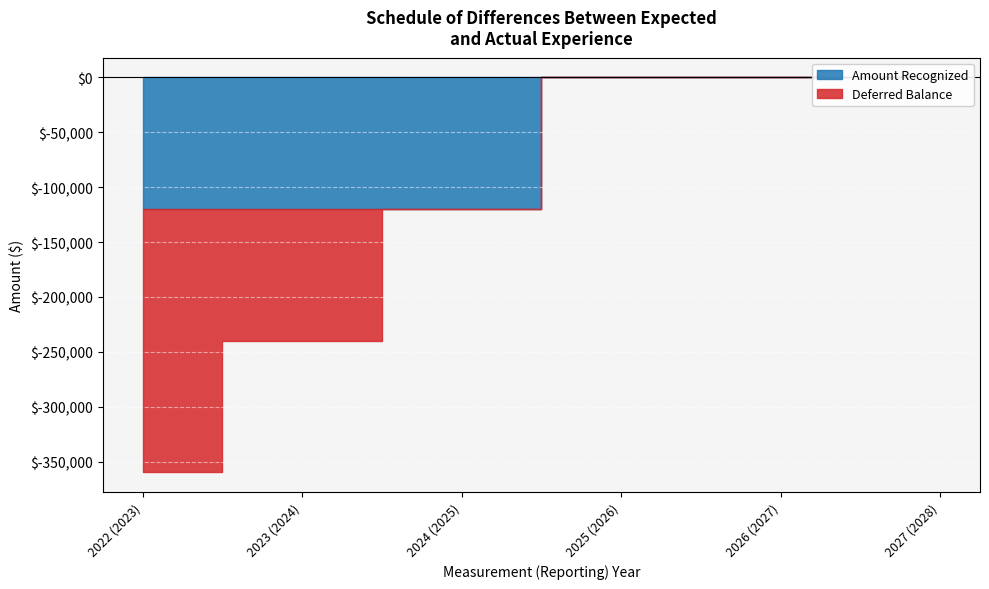

What is the difference between the Amount Recognized values at 2024 (2025) and 2026 (2027)?

120000